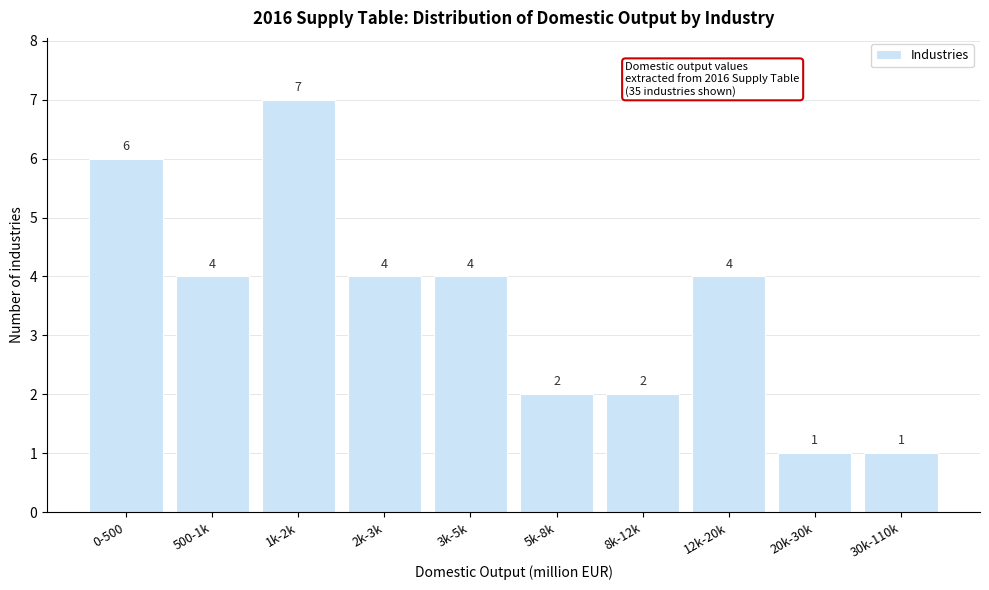

Reading left to right, what are all the values shown in this chart?

0-500=6	500-1k=4	1k-2k=7	2k-3k=4	3k-5k=4	5k-8k=2	8k-12k=2	12k-20k=4	20k-30k=1	30k-110k=1